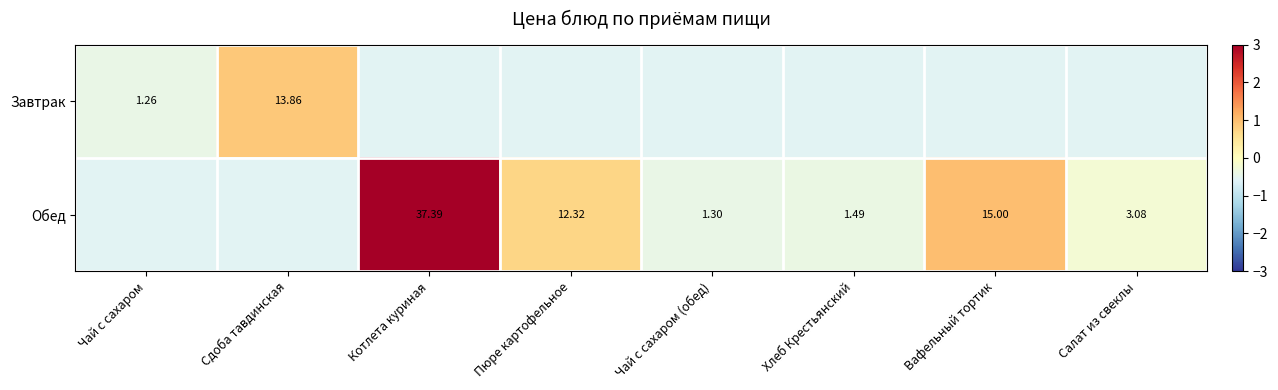

Which category has the lowest value in the Завтрак series?

Котлета куриная